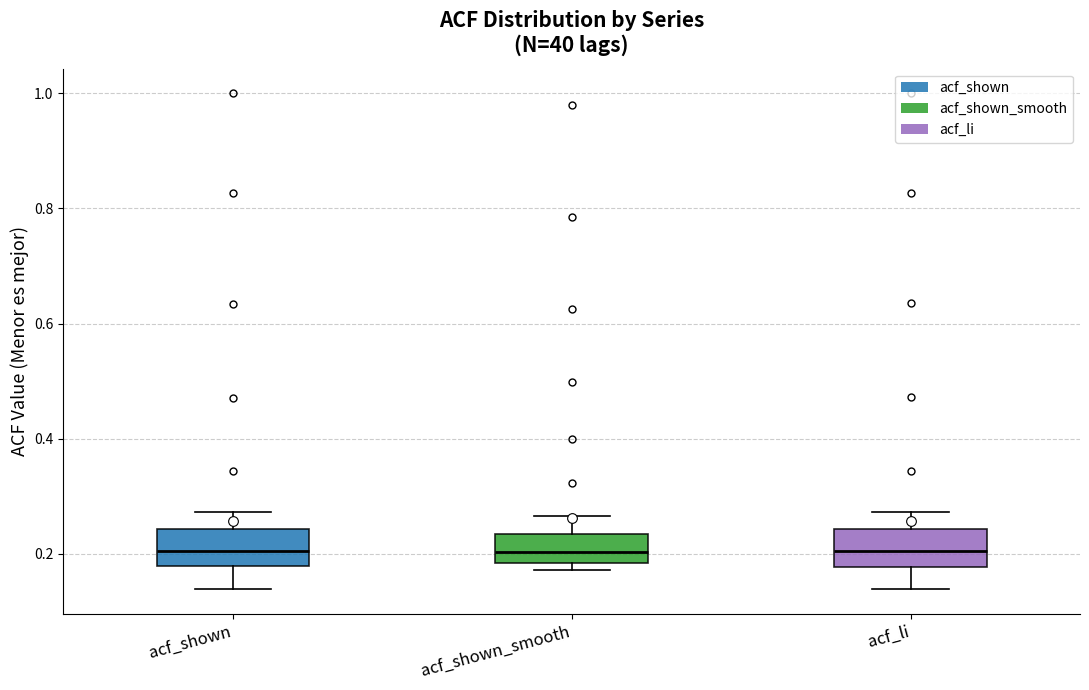

Reading left to right, read every box against the y-axis: the position of its median line, the range the box covers, and the ends of its whiskers. The values are not printed on the chart, so give them approximately, as read against the axis.

acf_shown: median 0.20, box 0.18 to 0.24, whiskers 0.14 to 0.28
acf_shown_smooth: median 0.20, box 0.18 to 0.24, whiskers 0.18 (just below the box's lower edge) to 0.26
acf_li: median 0.20, box 0.18 to 0.24, whiskers 0.14 to 0.28